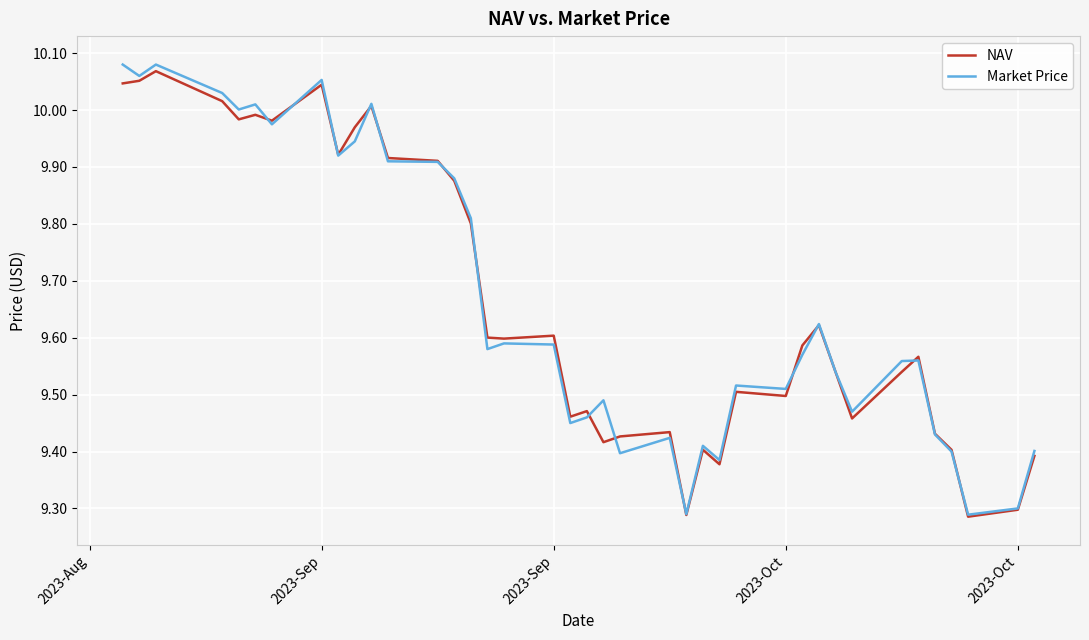

Which series has the largest range (max minus min)?

Market Price